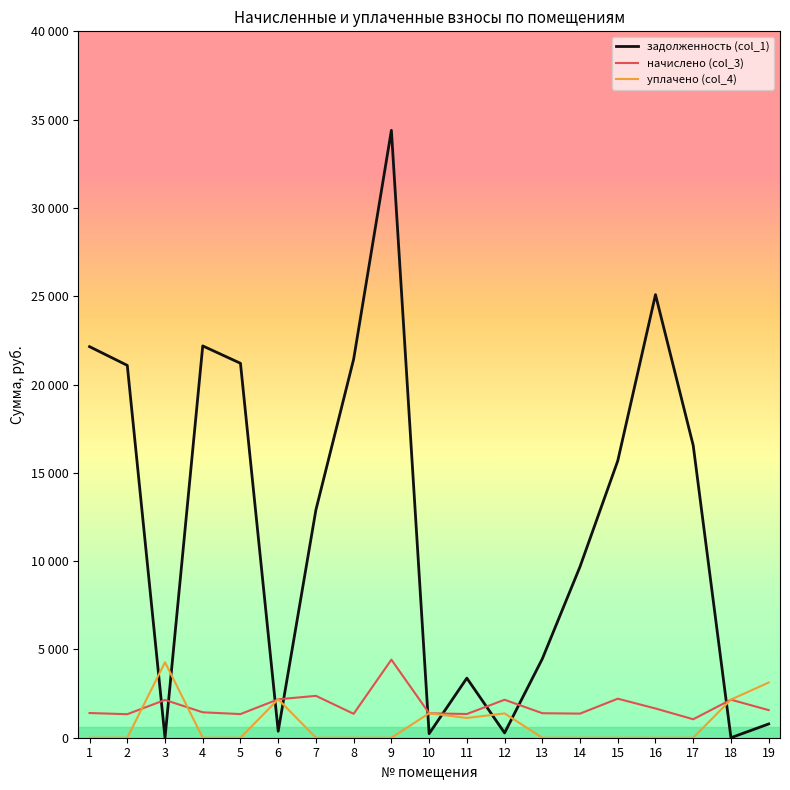

What are all the series names shown in the legend?

задолженность (col_1), начислено (col_3), уплачено (col_4)